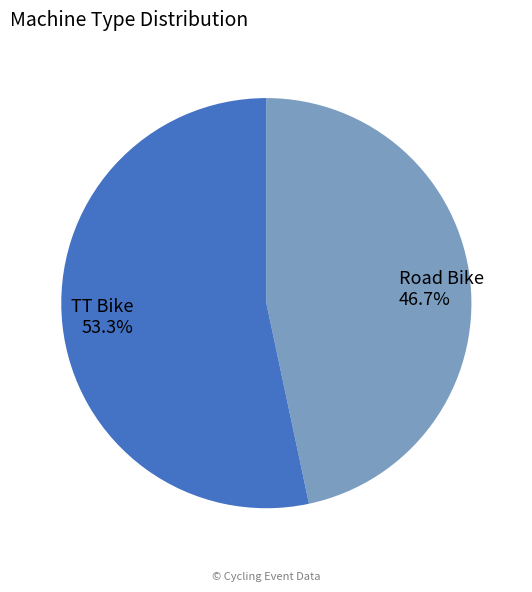

True or false: TT Bike accounts for 53% of the total.

True